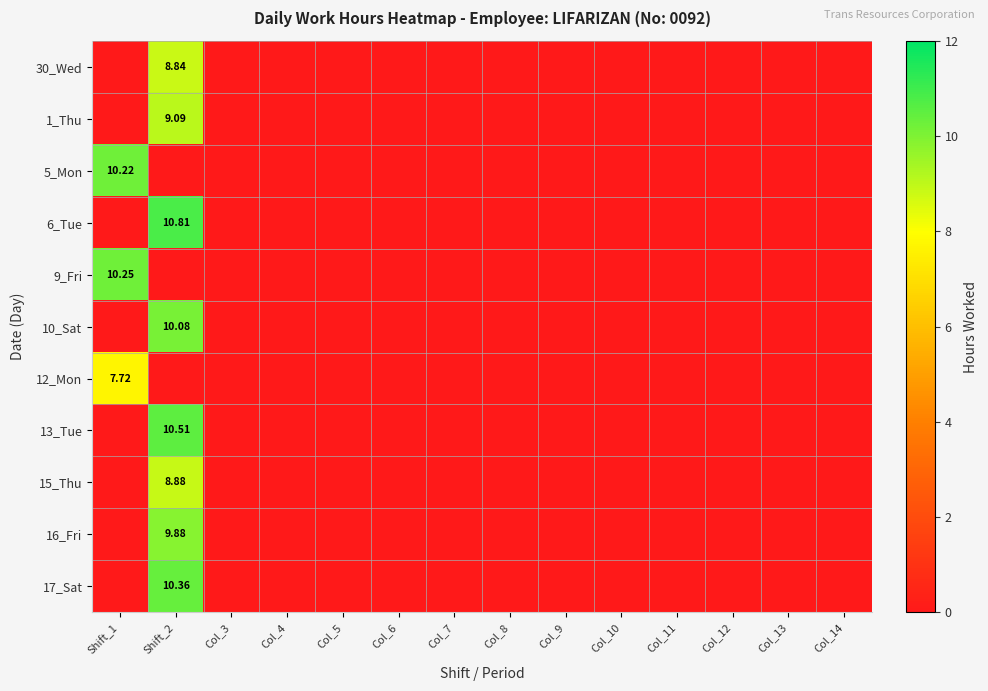

What is the difference between the maximum and minimum values in the 15_Thu series?

8.9